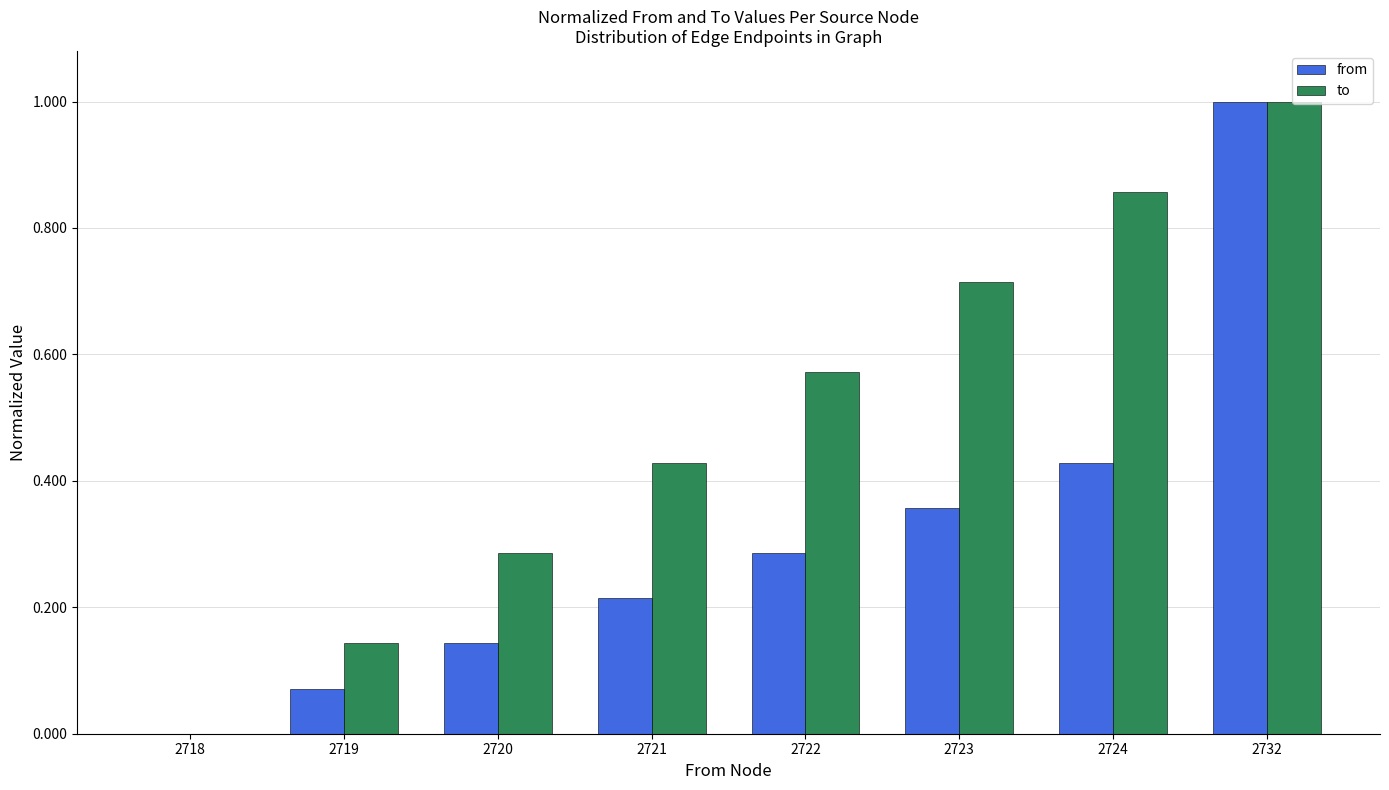

What is the sum of all to values?

4.0